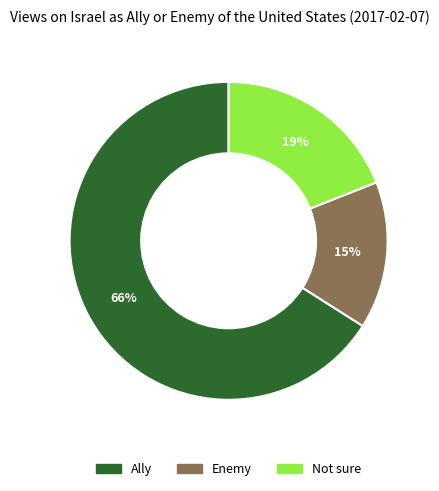

To the nearest percent, what is the difference between the largest and smallest slice percentages?

51%